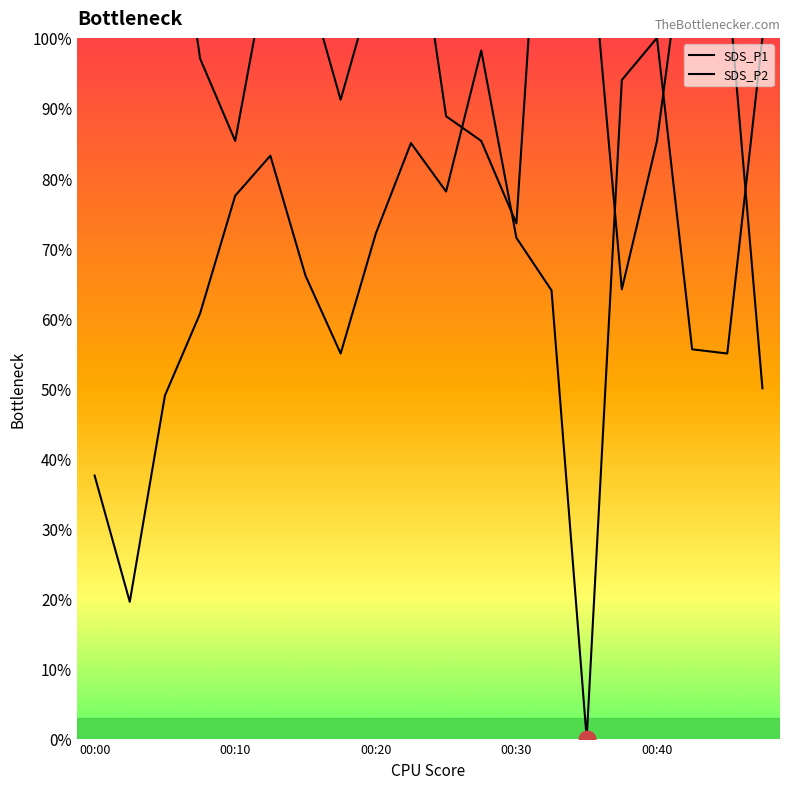

True or false: SDS_P1 and SDS_P2 intersect in this chart.

True